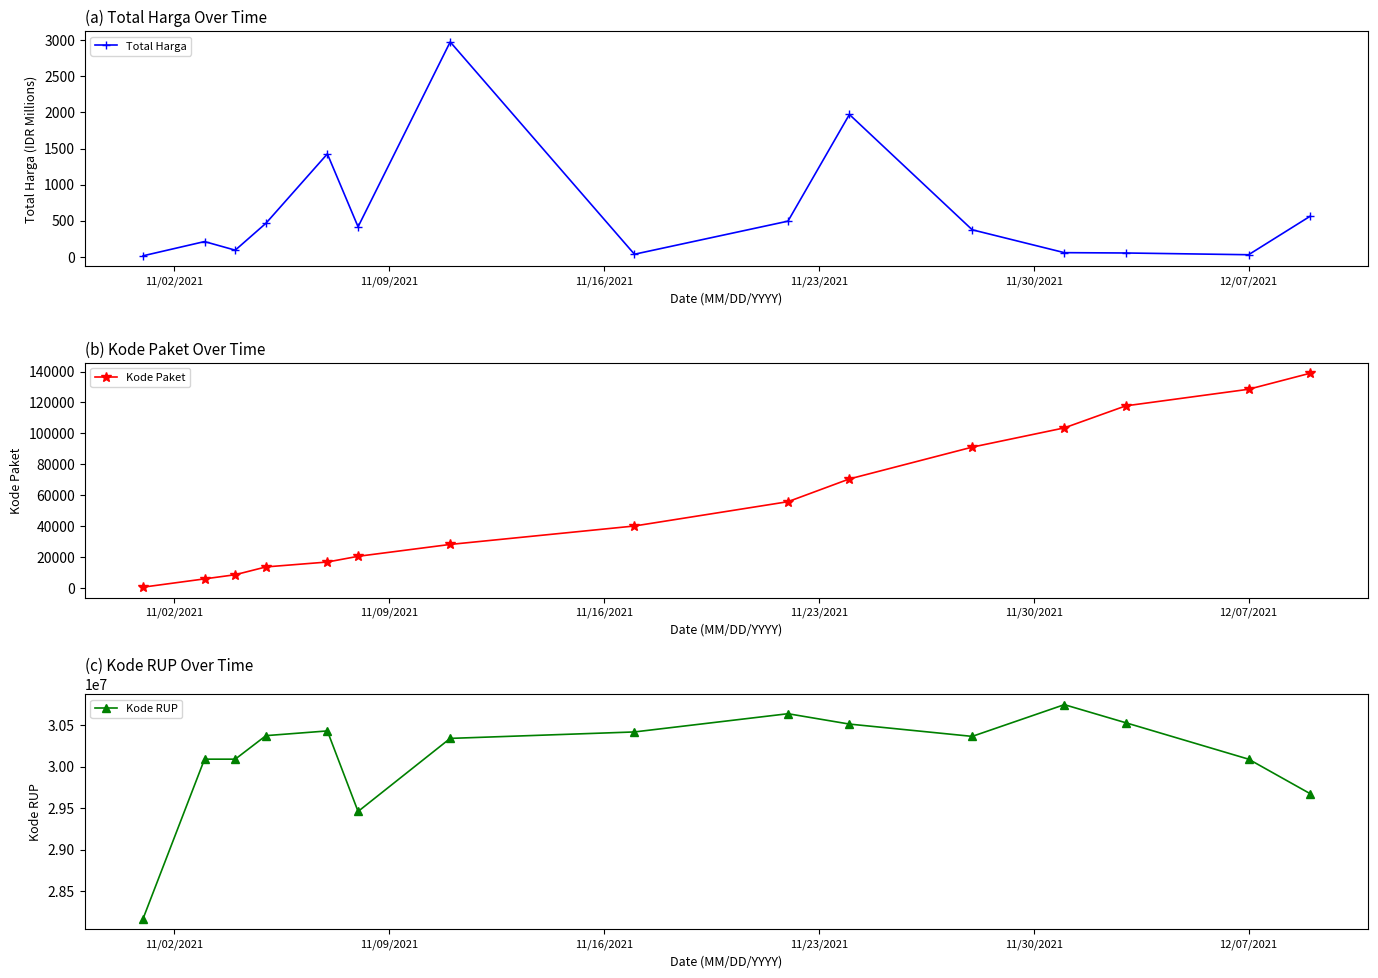

How many lines are shown in the chart?

3